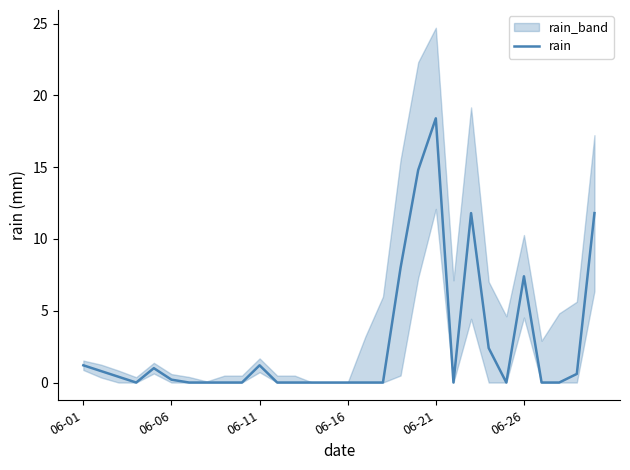

What position from the right is 7?

23